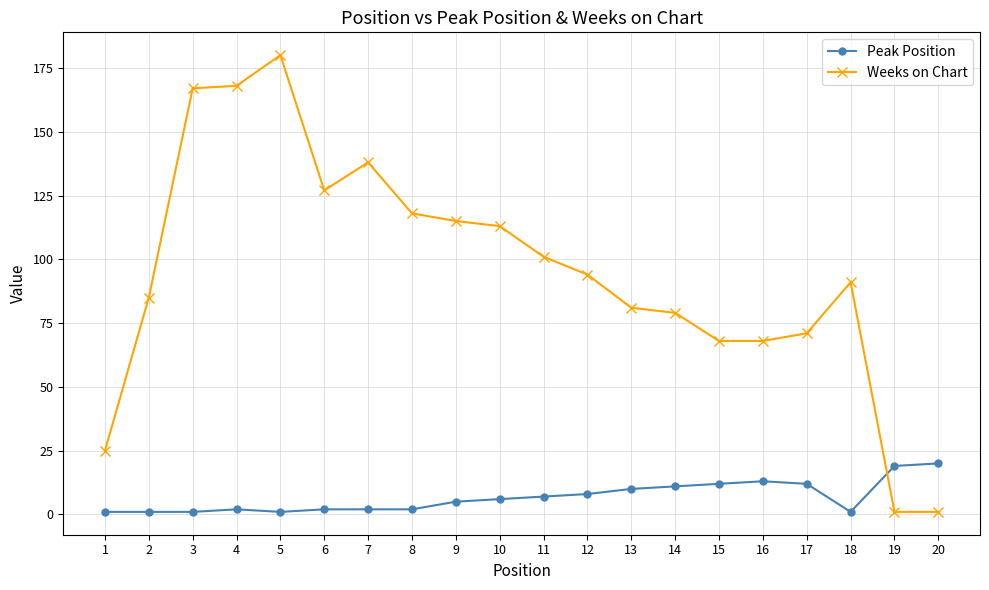

What is the sum of the Weeks on Chart values at 16 and 8?

186